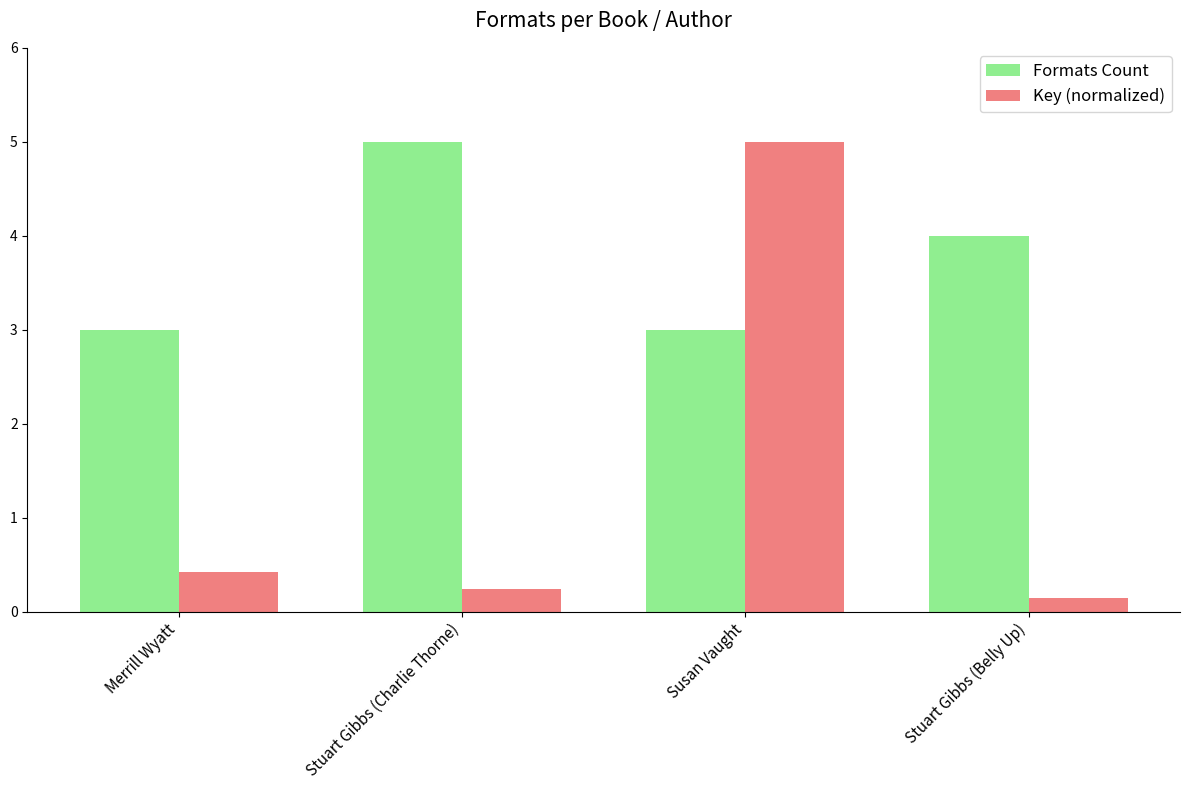

At which category is the sum across all series the highest?

Susan Vaught